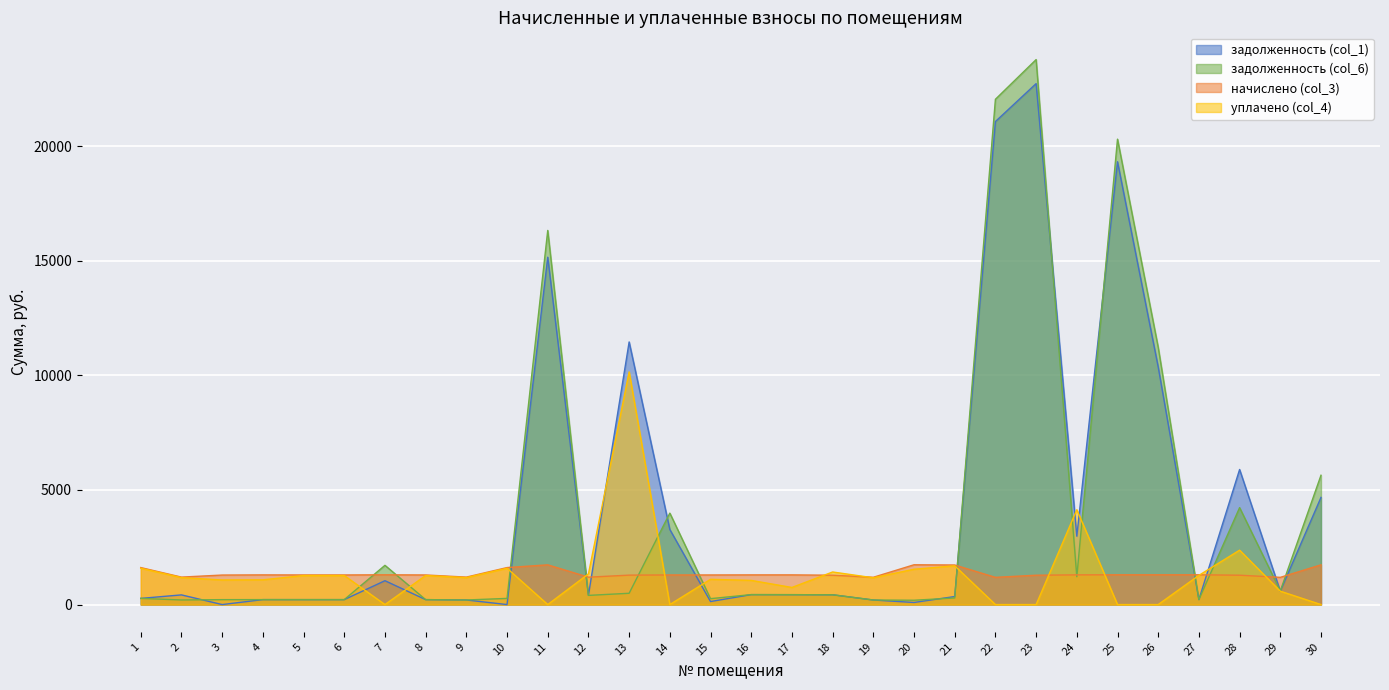

Reading right to left, extract all data points from this chart.

задолженность (col_1): 4676.1	585.7	5893.9	216.5	10366.5	19323.5	2983.8	22732.1	21076.6	350.5	91.4	198.5	427.0	431.8	434.1	131.6	3274.9	11459.9	405.9	15157.0	0.0	199.7	215.5	1041.2	215.3	215.3	215.9	0.0	422.2	269.1
задолженность (col_6): 5642.3	595.0	4229.1	216.5	11224.6	20308.2	1215.9	23780.7	22048.8	287.6	188.7	198.5	427.0	431.8	433.2	257.8	3990.6	492.8	400.4	16325.7	269.1	199.7	215.3	1712.0	215.3	215.3	215.9	214.7	200.7	269.1
начислено (col_3): 1733.0	1187.6	1280.9	1298.9	1298.9	1298.9	1295.3	1280.9	1187.6	1725.8	1736.6	1191.2	1280.9	1295.3	1295.3	1291.7	1291.7	1284.5	1194.8	1733.0	1614.6	1198.4	1291.7	1298.9	1291.7	1291.7	1295.3	1288.1	1198.4	1614.6
уплачено (col_4): 0.0	583.8	2373.5	1274.3	0.0	0.0	4137.8	0.0	0.0	1690.8	1542.0	1168.7	1421.6	746.2	1054.6	1101.6	0.0	10152.6	1337.5	0.0	1584.0	1175.7	1267.2	0.0	1267.2	1267.2	1079.4	1073.4	1175.7	1584.0